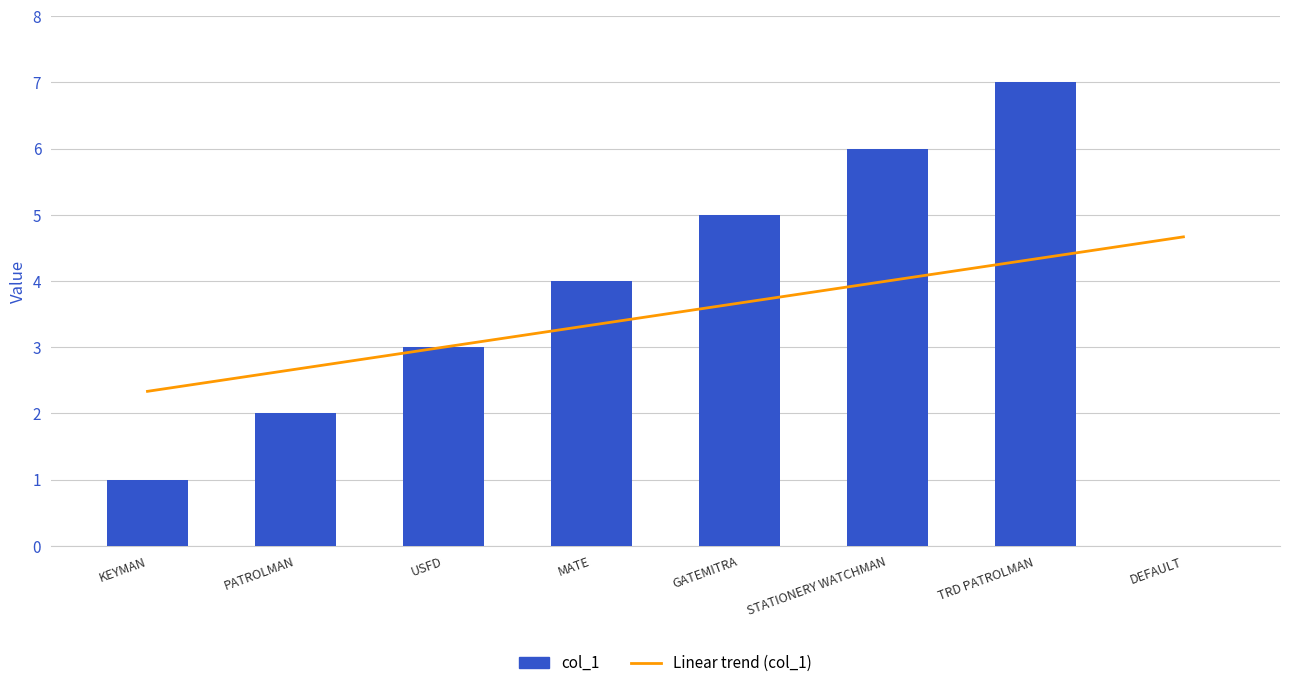

List the labels in order of Linear trend (col_1) value, smallest first.

KEYMAN, PATROLMAN, USFD, MATE, GATEMITRA, STATIONERY WATCHMAN, TRD PATROLMAN, DEFAULT